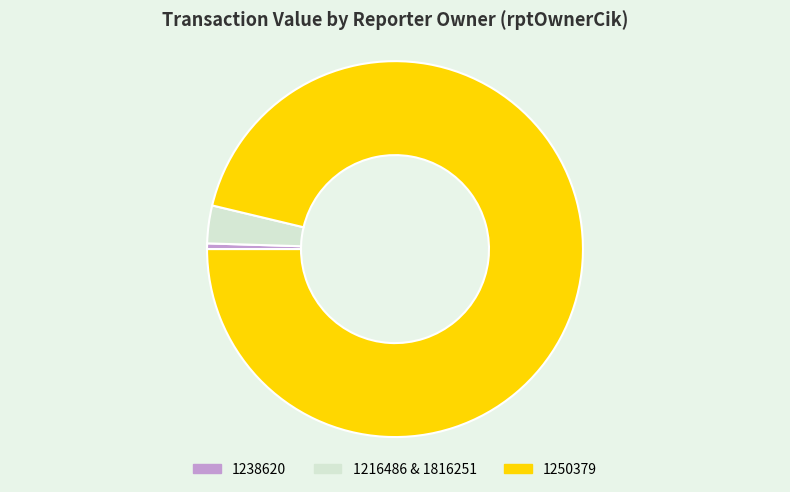

Approximately how many times larger is the value at 1250379 compared to 1216486 & 1816251?

29.6